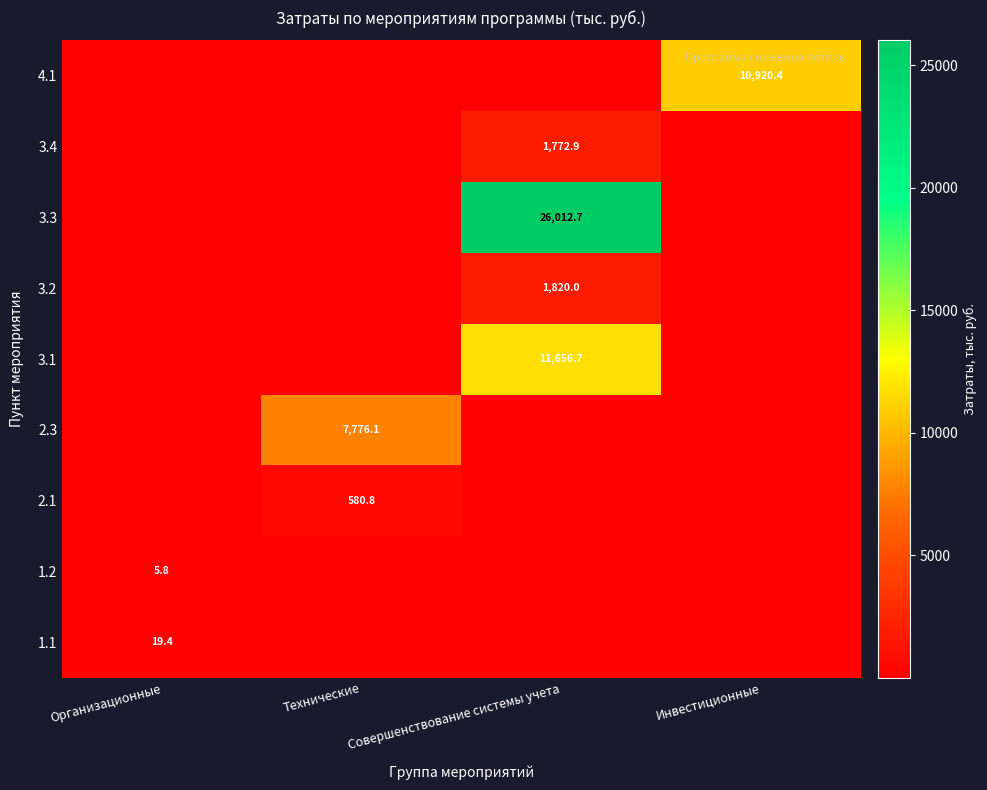

Which has a higher value, Организационные or Инвестиционные?

Организационные